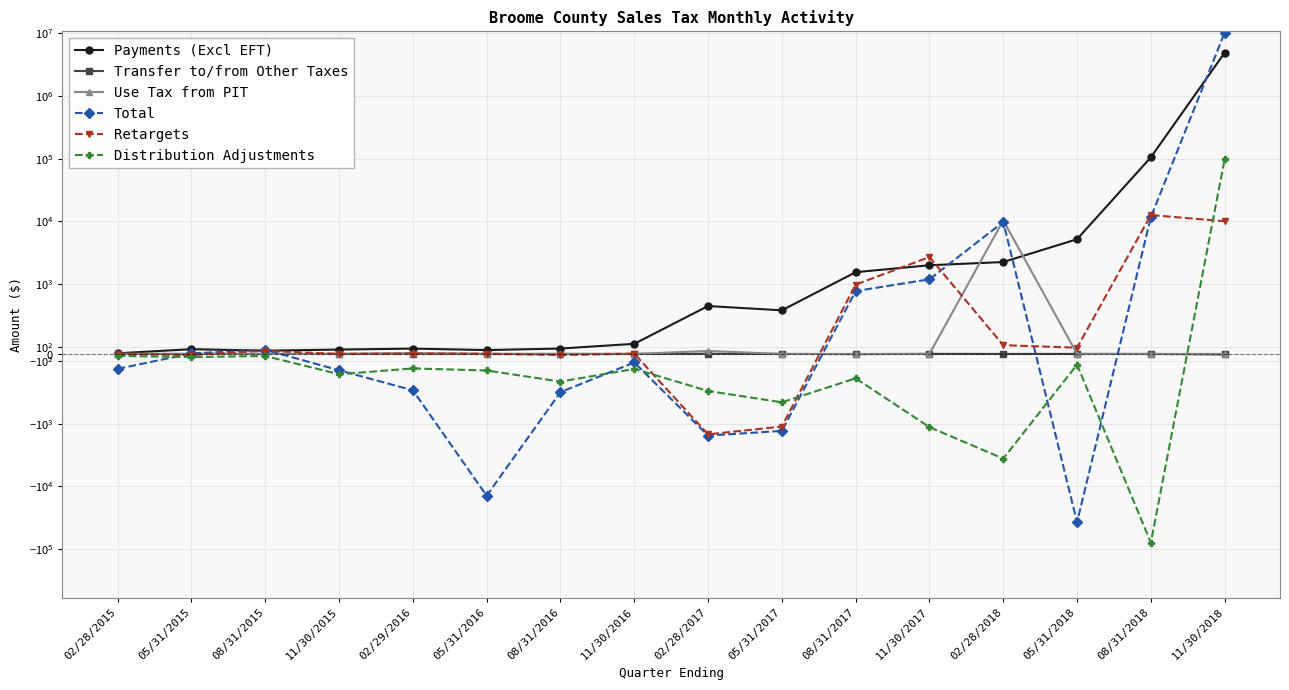

Reading left to right, list all the values displayed in this chart.

Payments (Excl EFT): 9.0	67.7	46.8	62.5	76.2	55.1	77.1	144.8	686.6	625.2	1553.0	2004.1	2254.0	5207.0	105087.3	4868551.8
Transfer to/from Other Taxes: 0.0	0.0	0.0	0.0	4.9	0.0	0.0	0.0	1.6	0.0	-2.9	1.0	0.2	0.0	0.0	-8.0
Use Tax from PIT: 3.3	0.0	0.0	0.0	12.0	0.0	0.0	0.0	42.0	0.0	0.0	0.0	10388.9	0.0	0.0	0.0
Total: -214.7	7.2	59.5	-234.7	-521.4	-14063.6	-548.2	-122.8	-1548.0	-1305.0	901.4	1194.9	9795.1	-37183.2	11689.3	10171136.6
Retargets: 0.2	-15.2	45.5	0.0	3.3	1.8	-15.4	3.9	-1480.4	-1110.8	993.9	2707.6	125.1	89.4	12636.8	10070.9
Distribution Adjustments: -28.6	-45.3	-30.1	-291.1	-208.0	-237.7	-396.5	-215.4	-531.3	-694.2	-349.8	-1136.3	-3604.2	-153.8	-78694.3	98147.9